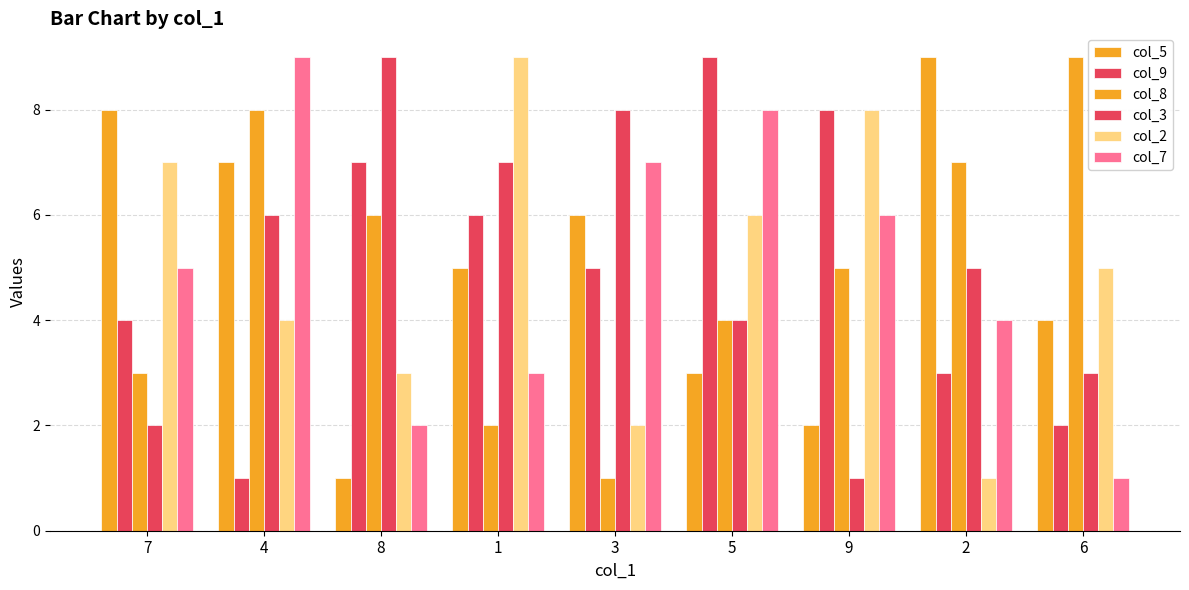

What is the sum of all col_9 values?

45